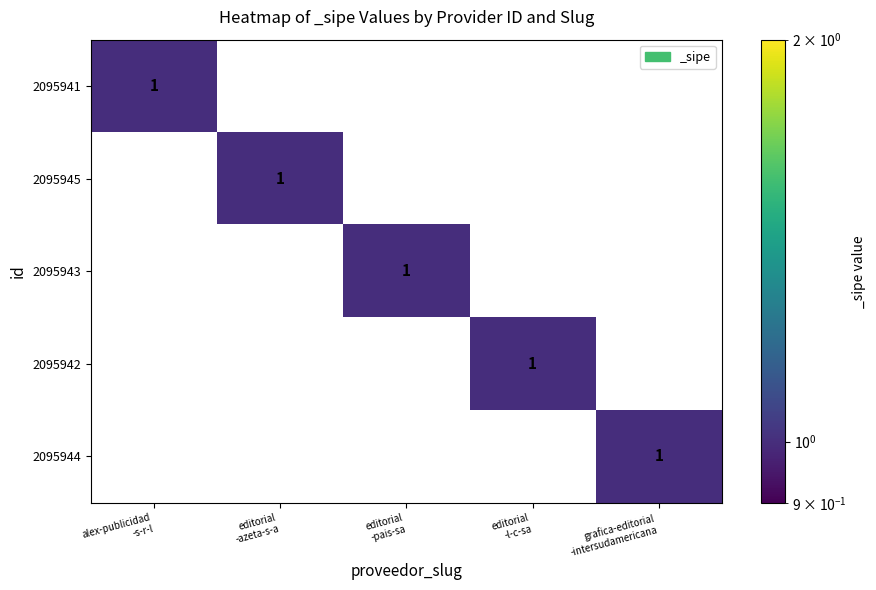

What is the maximum value shown in the chart?

1